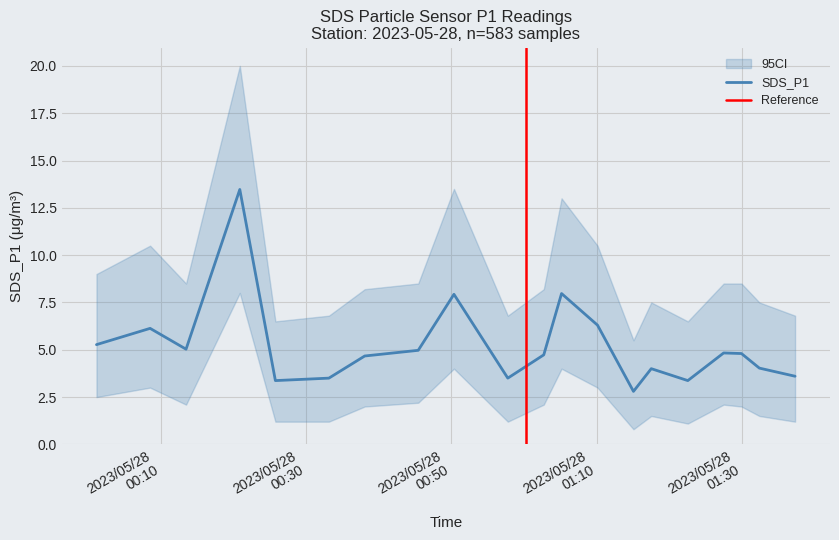

Count the number of data series in this chart.

3